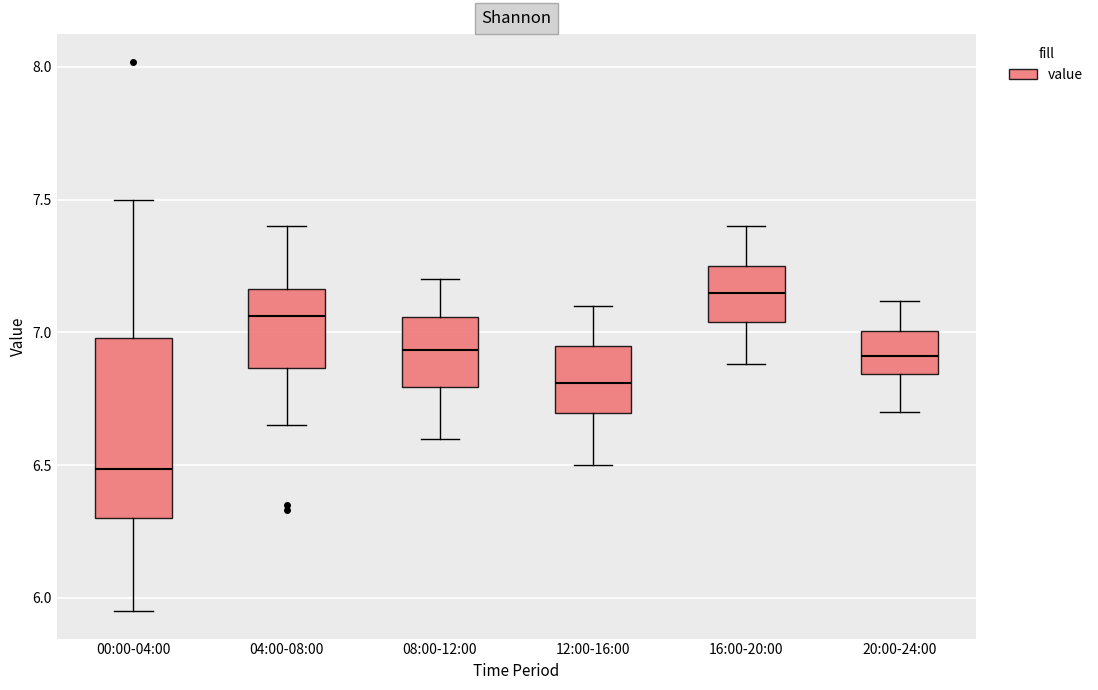

Reading left to right, read every box against the y-axis: the position of its median line, the range the box covers, and the ends of its whiskers. The values are not printed on the chart, so give them approximately, as read against the axis.

00:00-04:00: median 6.50, box 6.30 to 7.00, whiskers 5.95 to 7.50
04:00-08:00: median 7.05, box 6.85 to 7.15, whiskers 6.65 to 7.40
08:00-12:00: median 6.95, box 6.80 to 7.05, whiskers 6.60 to 7.20
12:00-16:00: median 6.80, box 6.70 to 6.95, whiskers 6.50 to 7.10
16:00-20:00: median 7.15, box 7.05 to 7.25, whiskers 6.90 to 7.40
20:00-24:00: median 6.90, box 6.85 to 7.00, whiskers 6.70 to 7.10